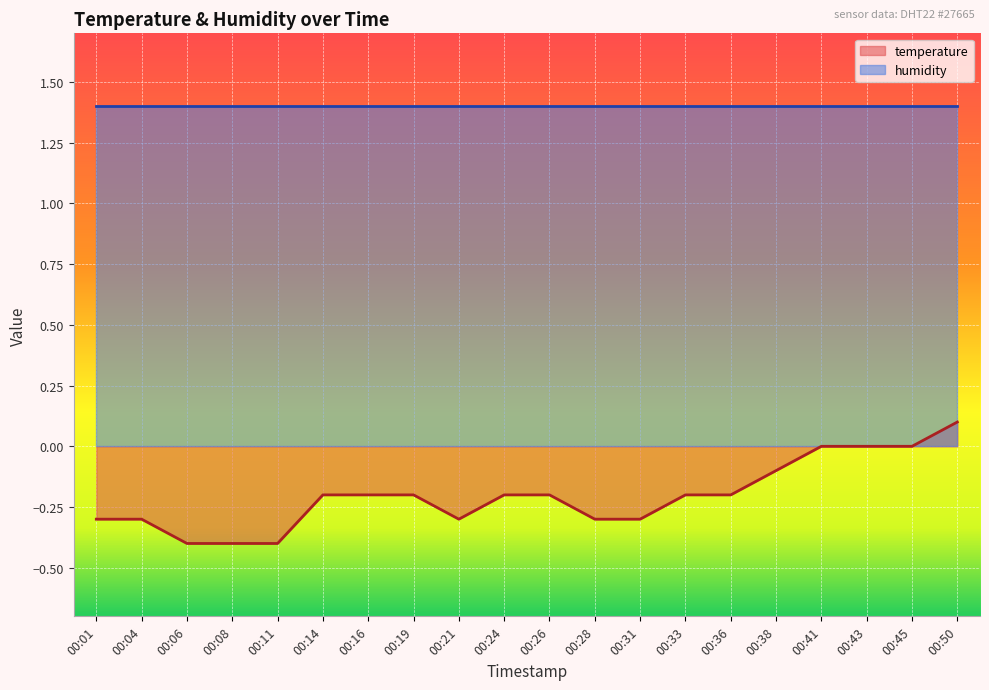

Which label corresponds to the smallest value in the chart?

00:06